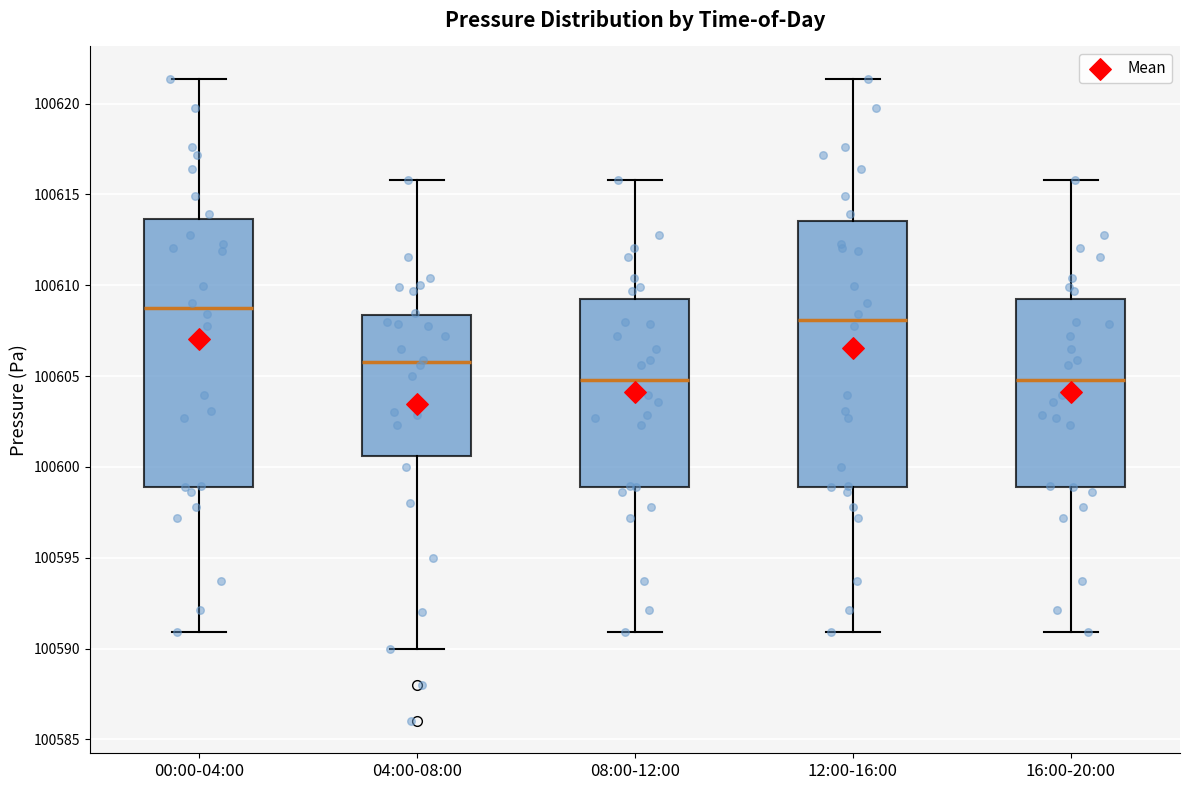

Reading left to right, read every box against the y-axis: the position of its median line, the range the box covers, and the ends of its whiskers. The values are not printed on the chart, so give them approximately, as read against the axis.

00:00-04:00: median 100608.5, box 100599.0 to 100613.5, whiskers 100591.0 to 100621.5
04:00-08:00: median 100606.0, box 100600.5 to 100608.5, whiskers 100590.0 to 100616.0
08:00-12:00: median 100605.0, box 100599.0 to 100609.0, whiskers 100591.0 to 100616.0
12:00-16:00: median 100608.0, box 100599.0 to 100613.5, whiskers 100591.0 to 100621.5
16:00-20:00: median 100605.0, box 100599.0 to 100609.0, whiskers 100591.0 to 100616.0